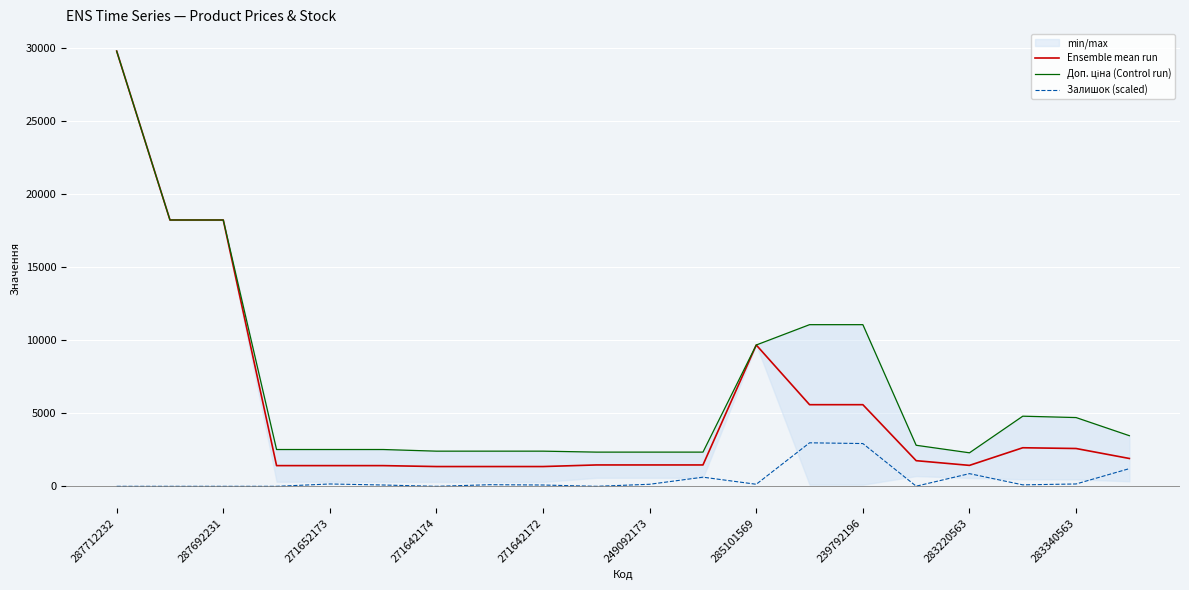

What is the difference between the maximum and second lowest values in the Доп. ціна (Control run) series?

27421.8